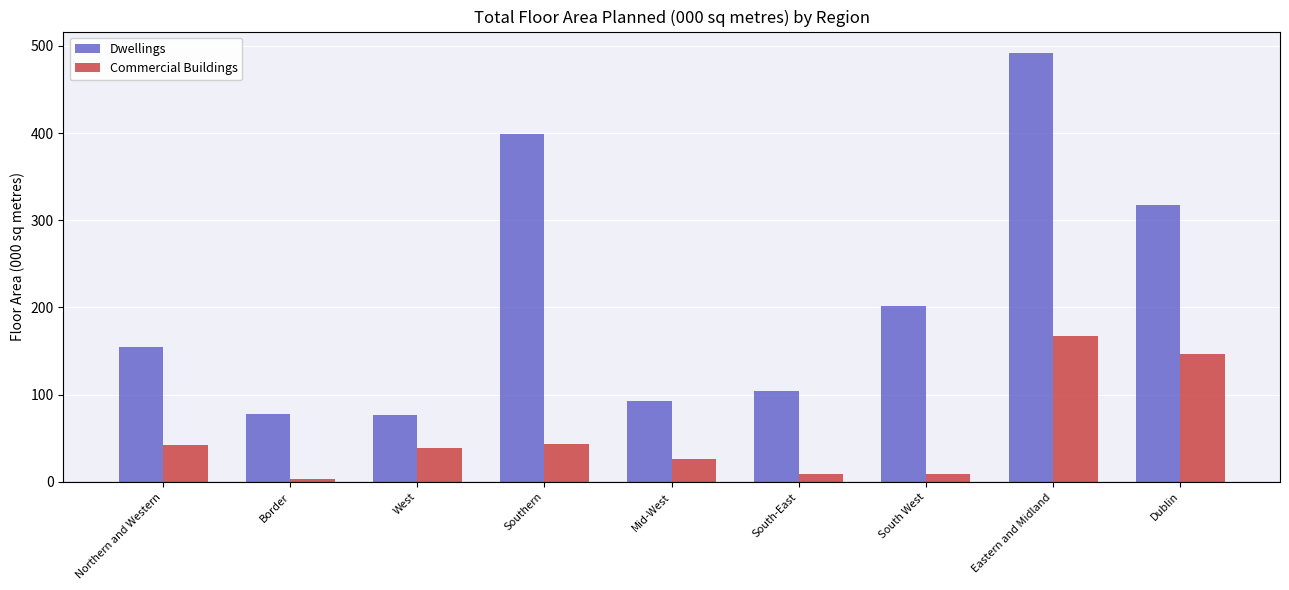

Where is Dwellings nearest to the value 284?

Dublin